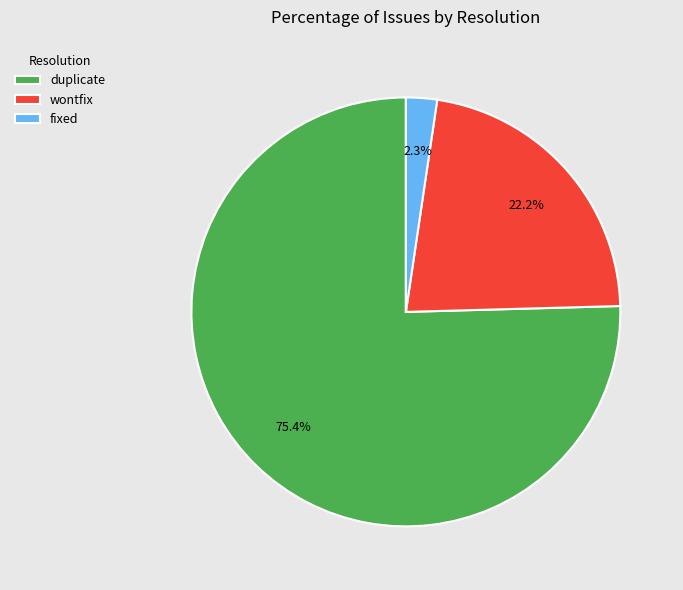

Do wontfix and duplicate together represent more than half of the pie?

Yes